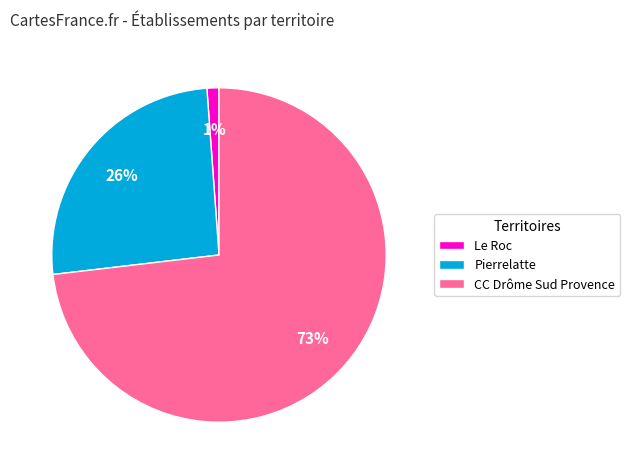

Do Pierrelatte and CC Drôme Sud Provence together represent more than half of the pie?

Yes